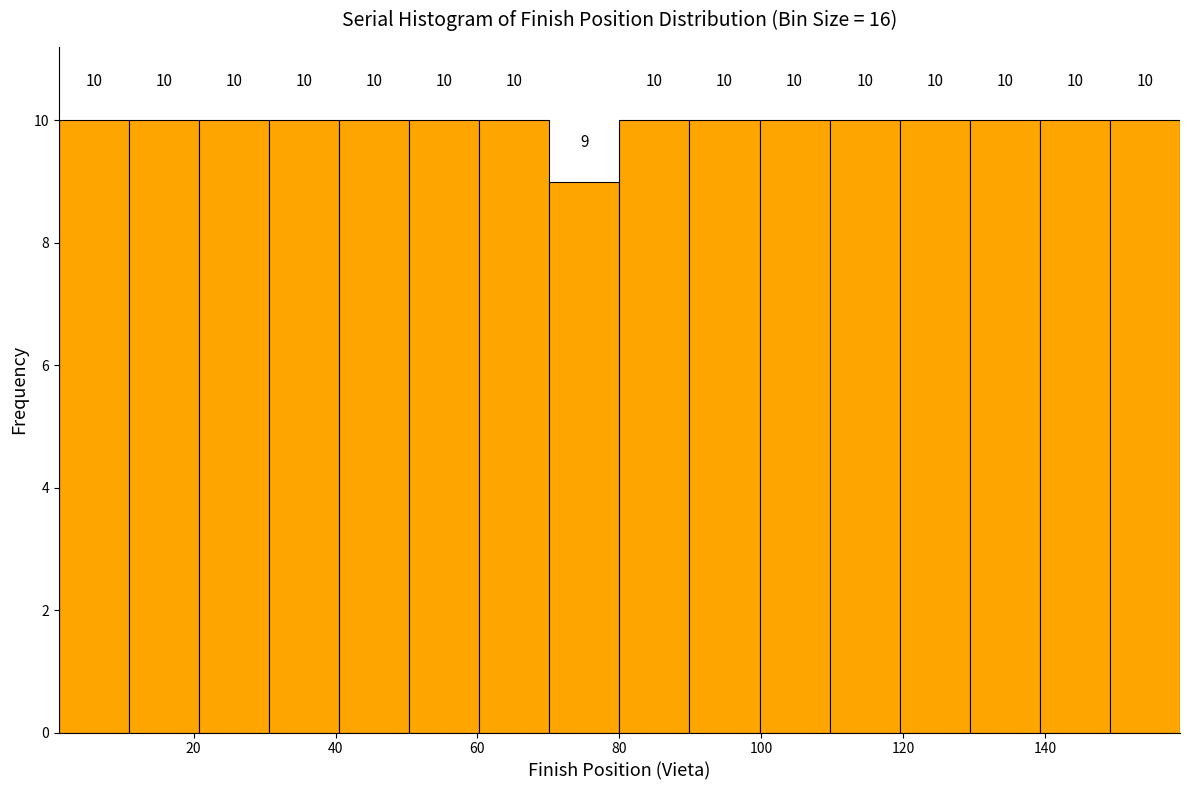

Reading left to right, list every bar in this chart as the range it spans on the x-axis followed by its height. The bar edges are not printed on the chart, so give them approximately, as read against the axis.

2 to 10: 10
10 to 20: 10
20 to 30: 10
30 to 40: 10
40 to 50: 10
50 to 60: 10
60 to 70: 10
70 to 80: 9
80 to 90: 10
90 to 100: 10
100 to 110: 10
110 to 120: 10
120 to 130: 10
130 to 140: 10
140 to 150: 10
150 to 160: 10